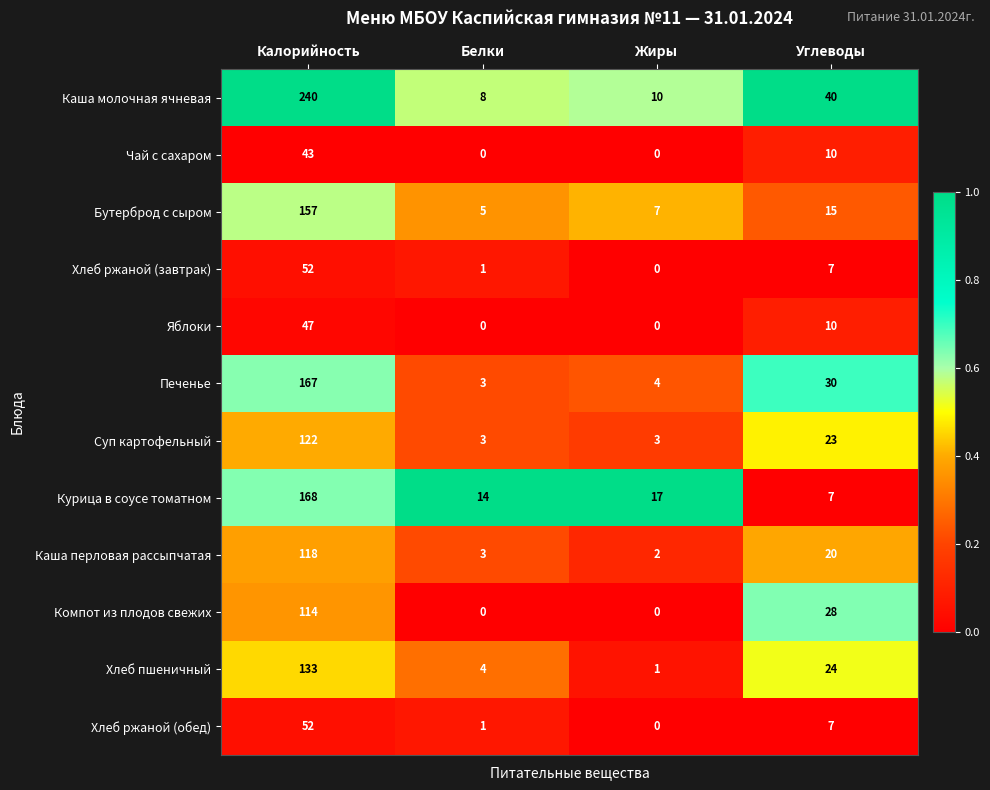

What is the difference between the maximum and minimum values in the Яблоки series?

47